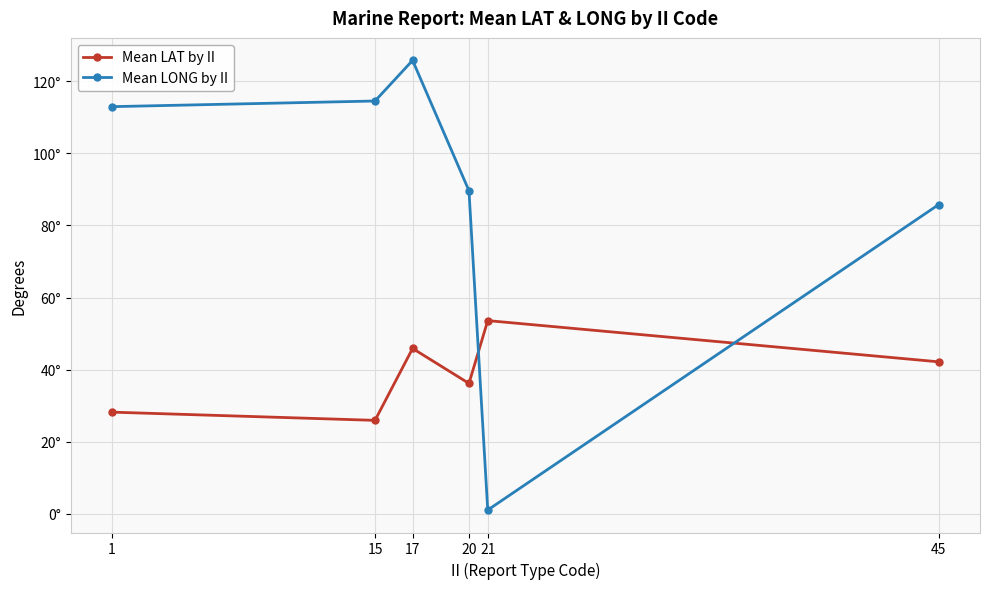

Reading left to right, list all the values displayed in this chart.

Mean LAT by II: 28.2	25.9	45.9	36.2	53.6	42.2
Mean LONG by II: 113.0	114.5	125.8	89.7	1.1	85.8